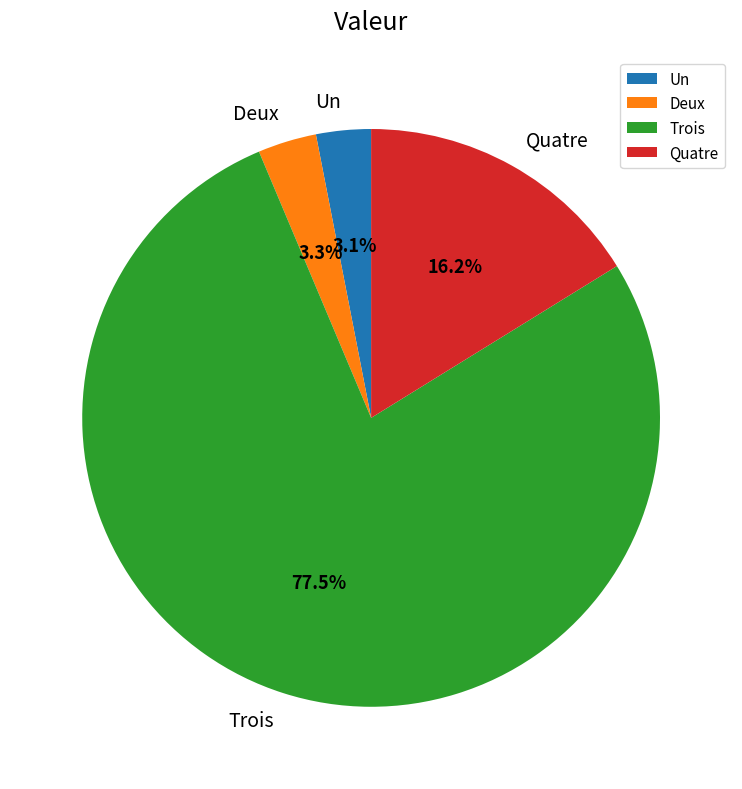

Count the number of slices in the pie.

4